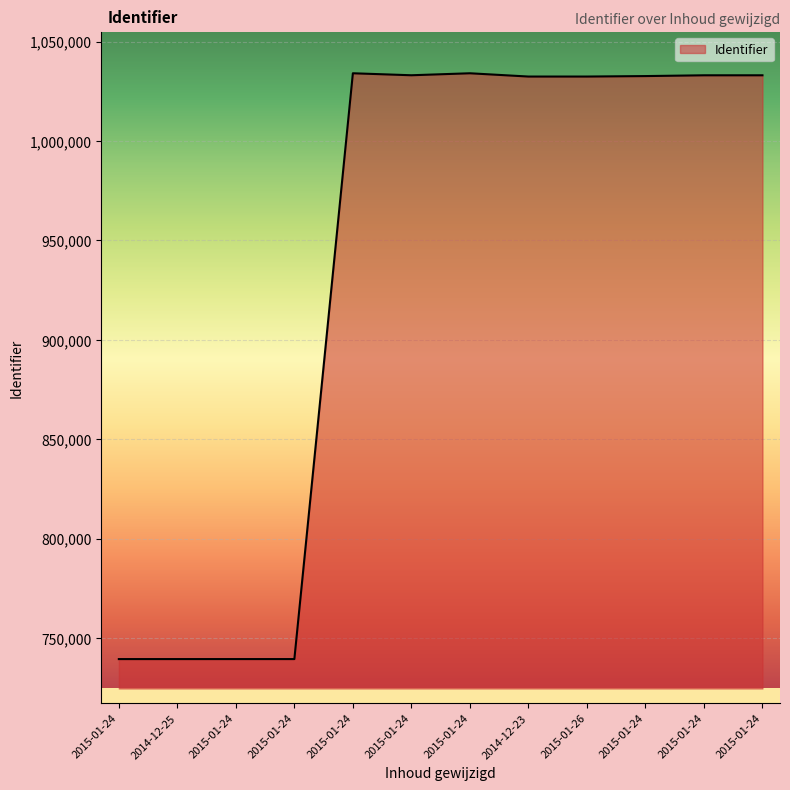

Rank the categories by value from lowest to highest.

2014-12-25, 2015-01-24, 2015-01-24, 2015-01-24, 2015-01-26, 2014-12-23, 2015-01-24, 2015-01-24, 2015-01-24, 2015-01-24, 2015-01-24, 2015-01-24